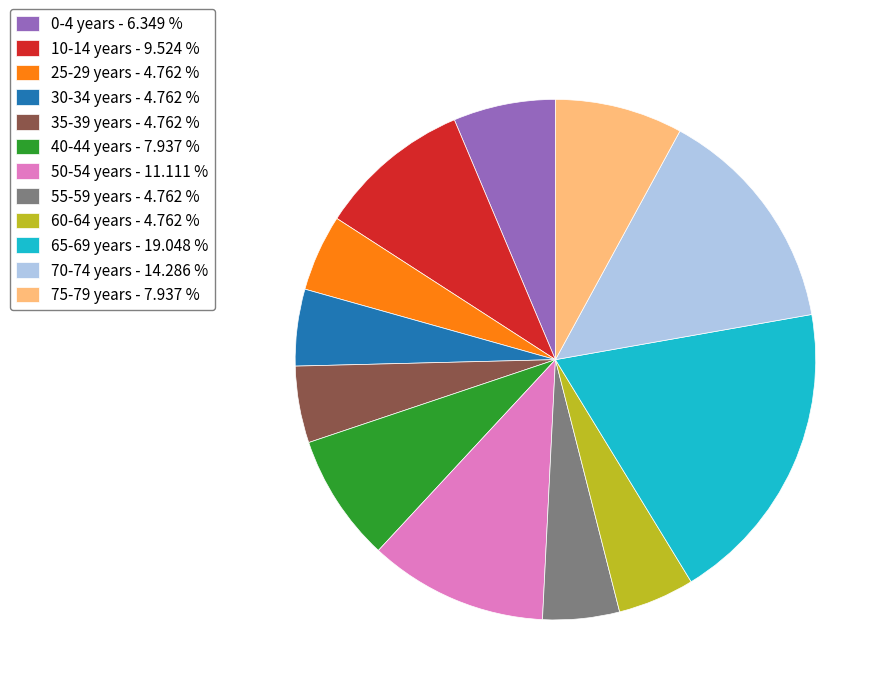

Is there any slice that represents more than half of the pie?

No